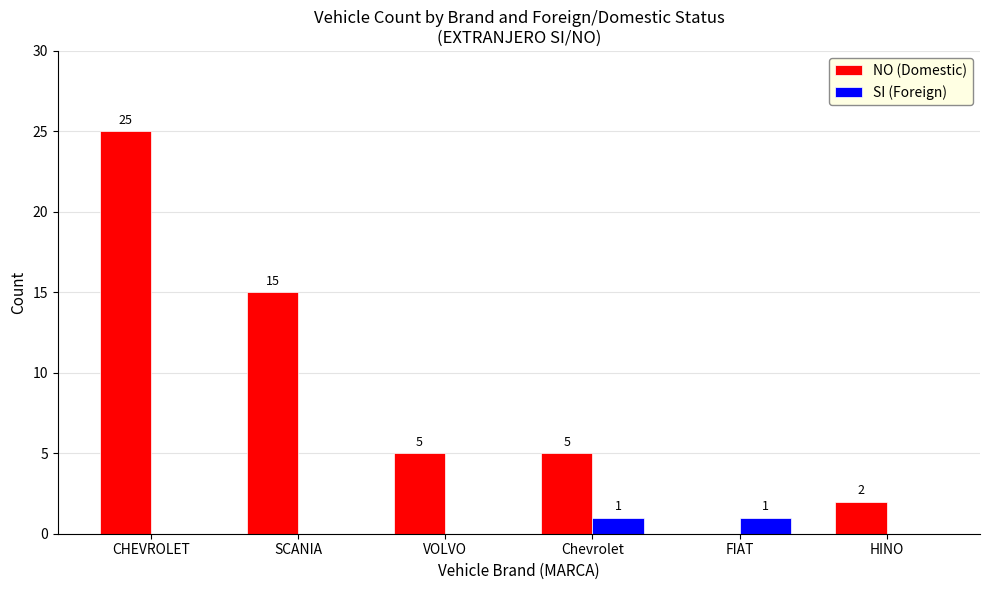

What is the sum of the NO (Domestic) values at HINO and Chevrolet?

7